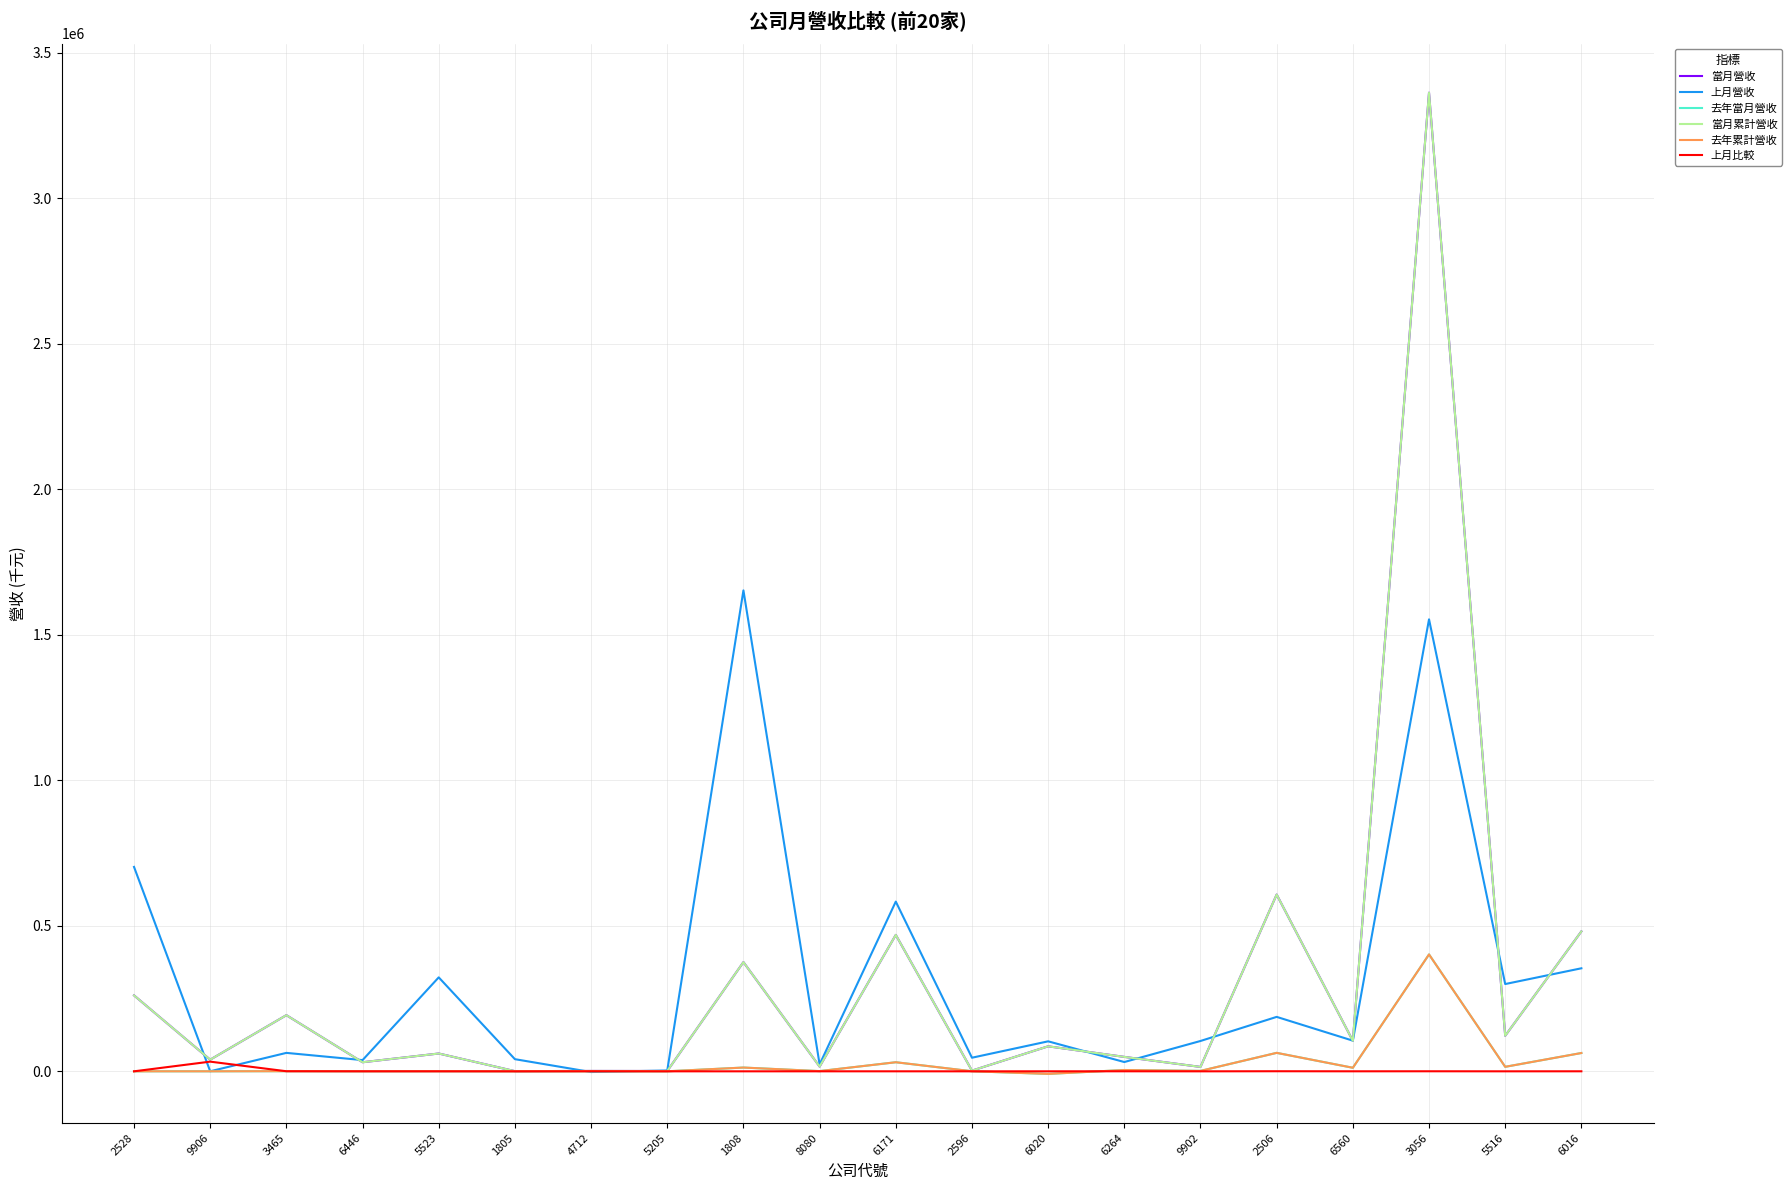

How many data points in 上月營收 are less than 104182?

10